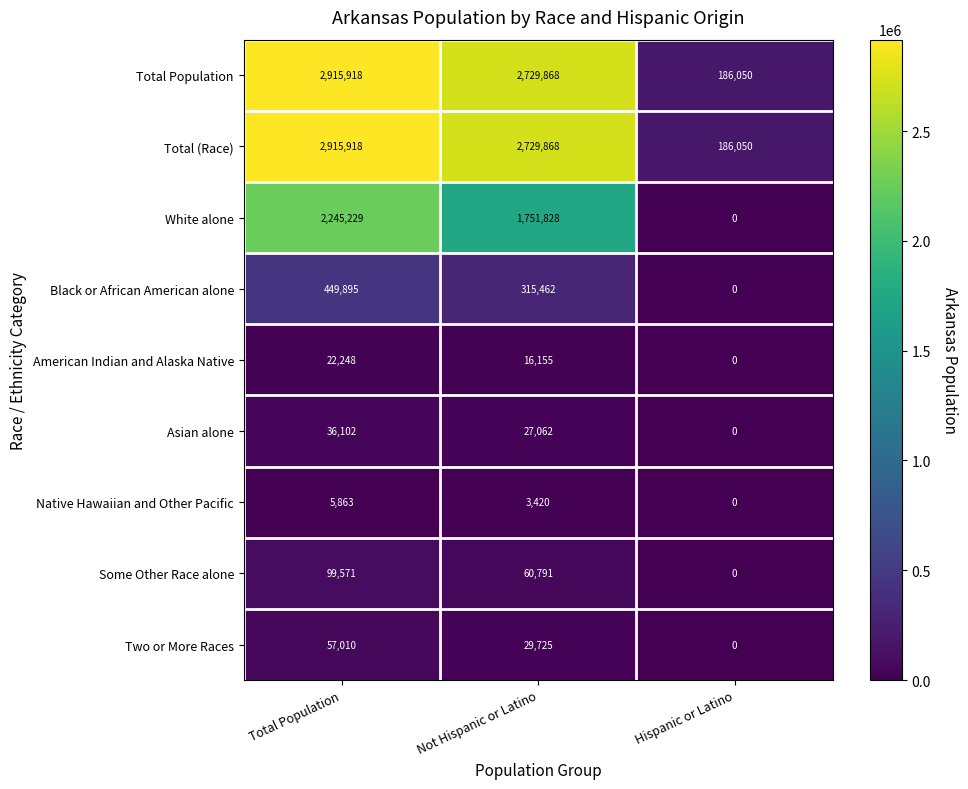

Which category has the lowest value in the Two or More Races series?

Hispanic or Latino